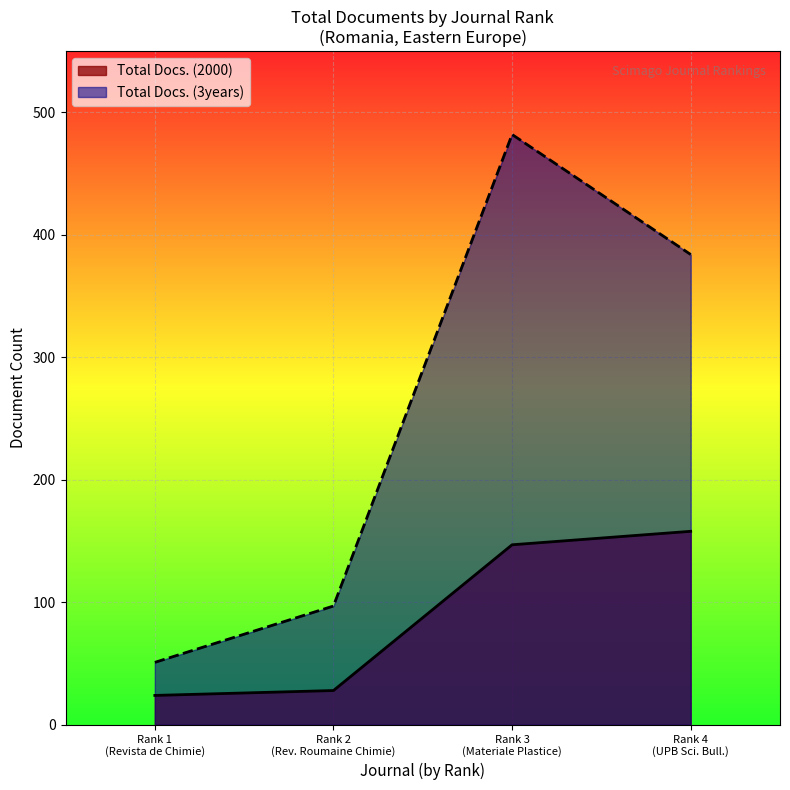

What is the sum of all Total Docs. (2000) values?

357